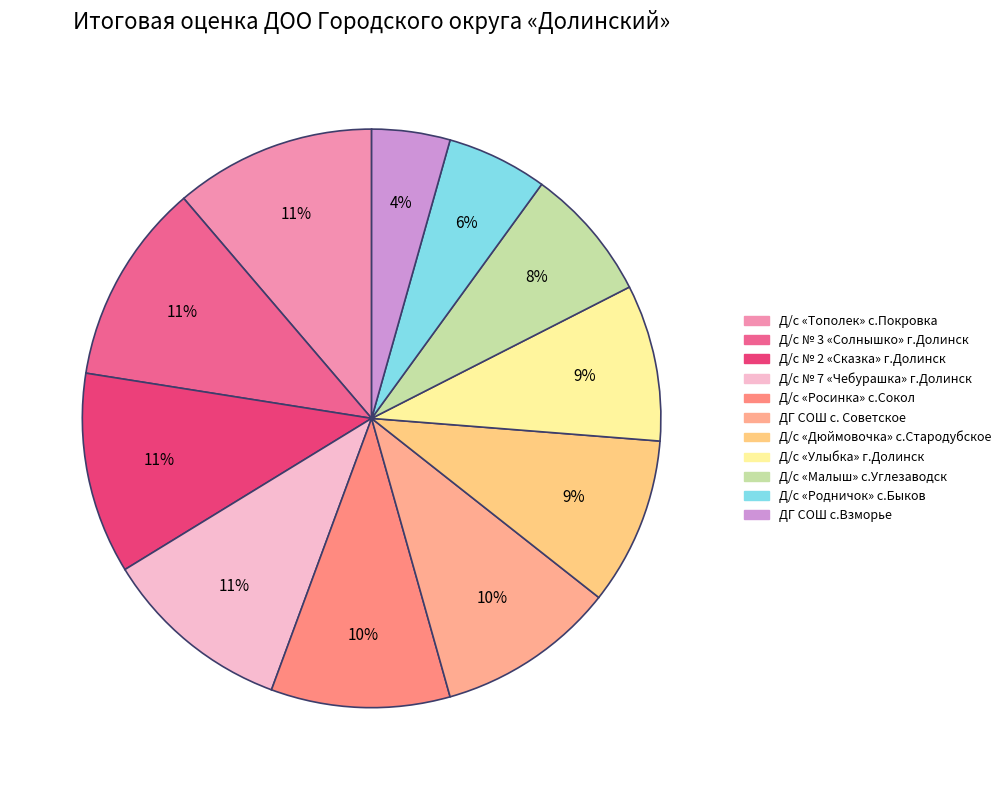

Is it true that Д/с «Родничок» с.Быков is 1% of the pie?

False